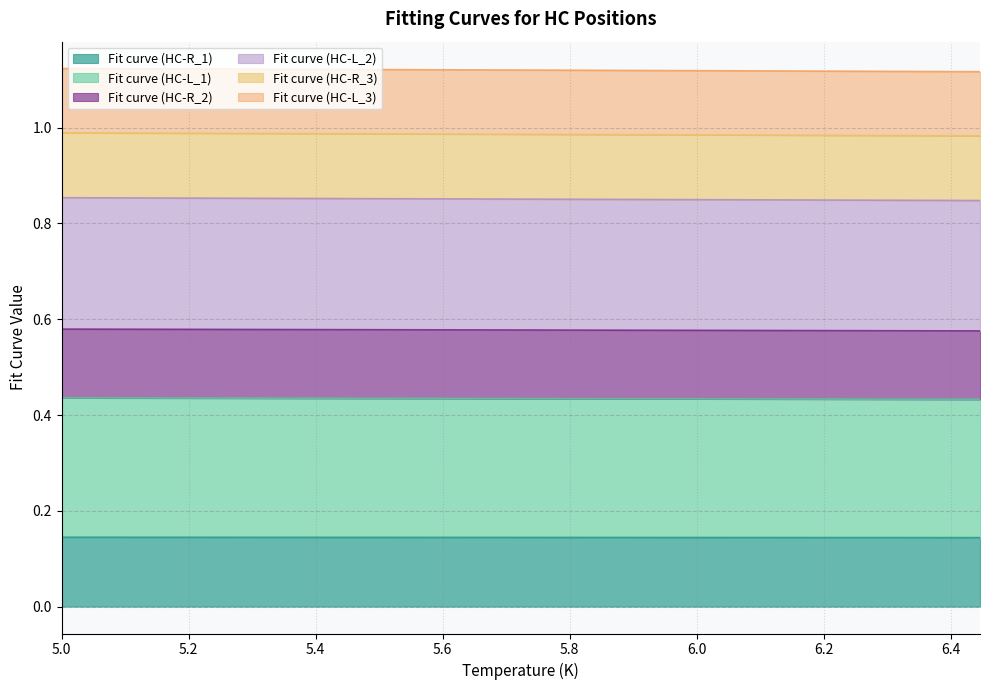

Does the chart display data point markers on the line(s)?

No